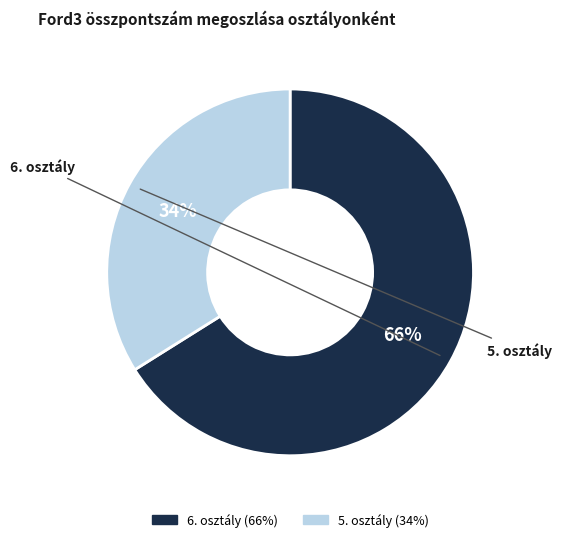

How many segments does this pie chart have?

2